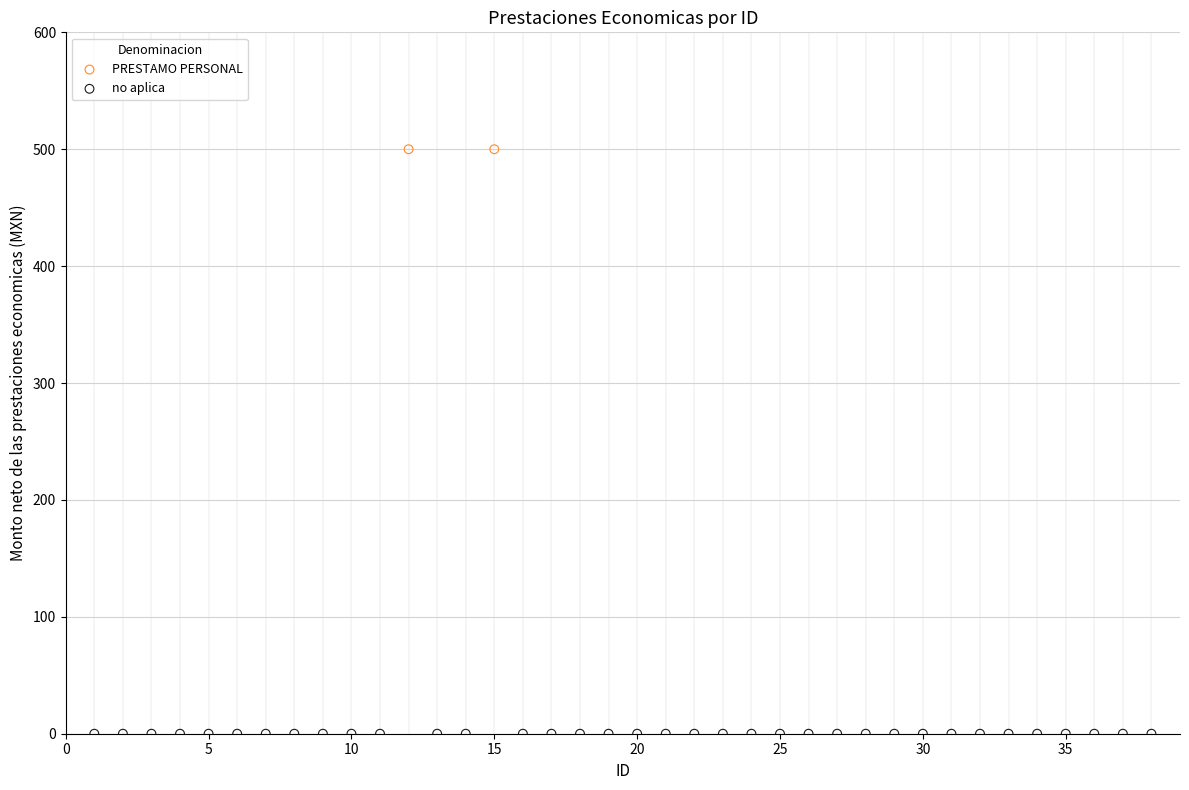

What are all the series names shown in the legend?

no aplica, PRESTAMO PERSONAL